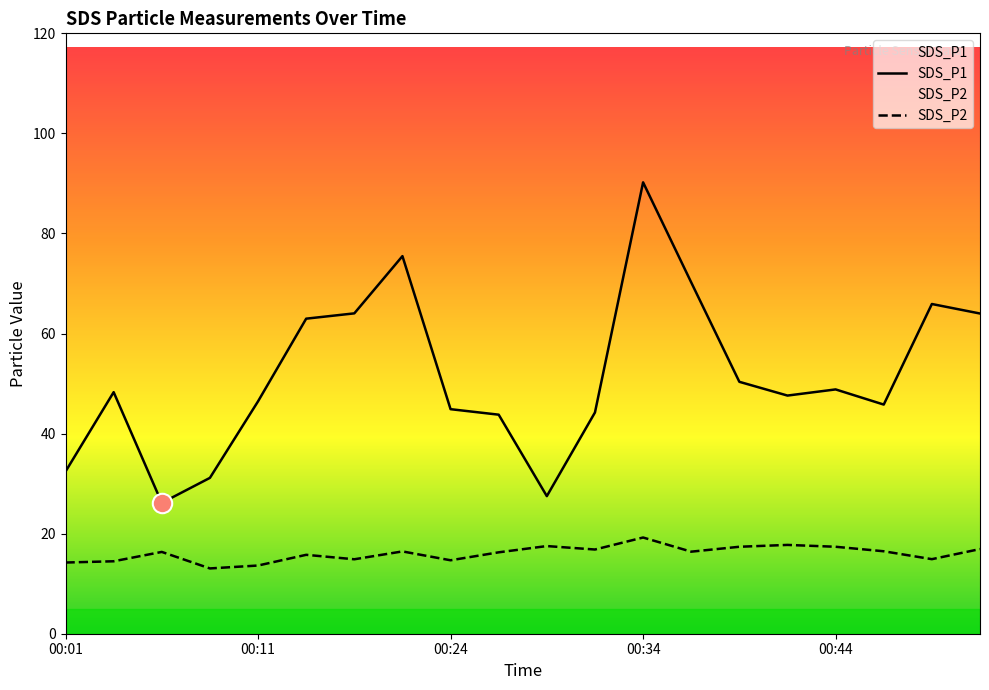

Is it true that SDS_P2 equals 26.6 at 17?

False